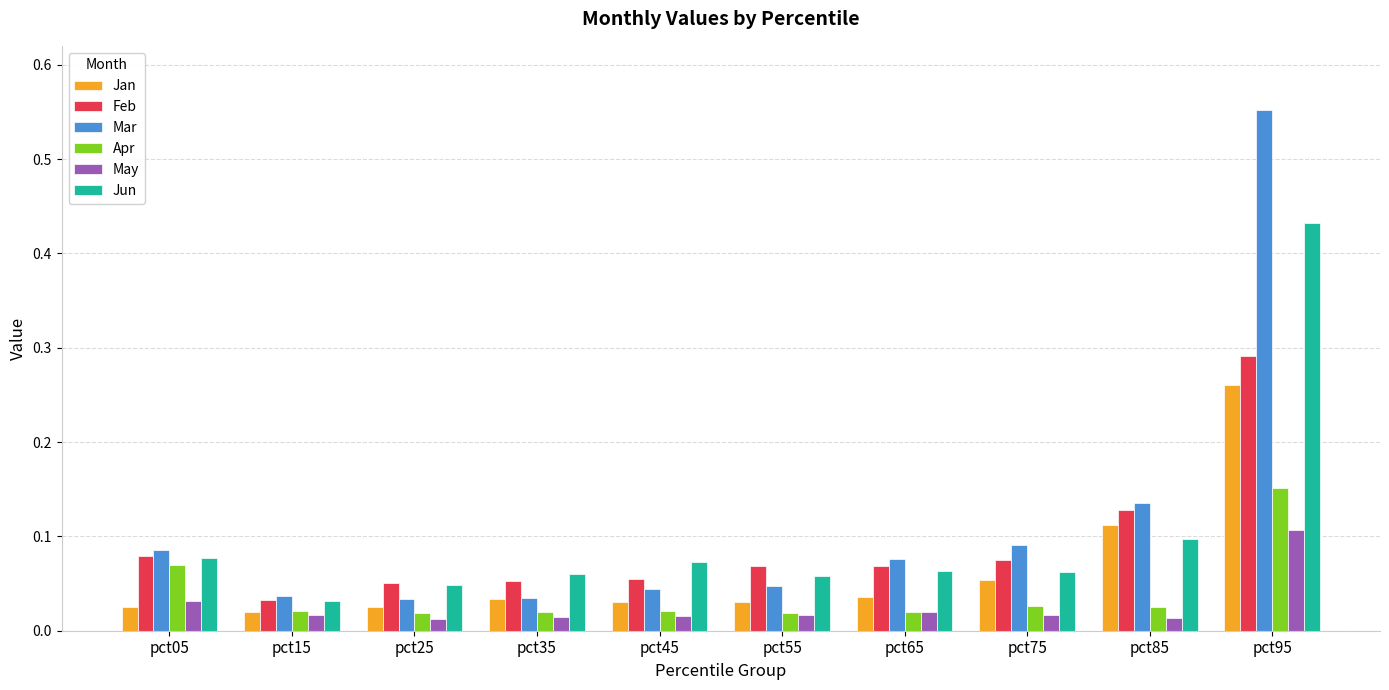

Which series has the largest range (max minus min)?

Mar